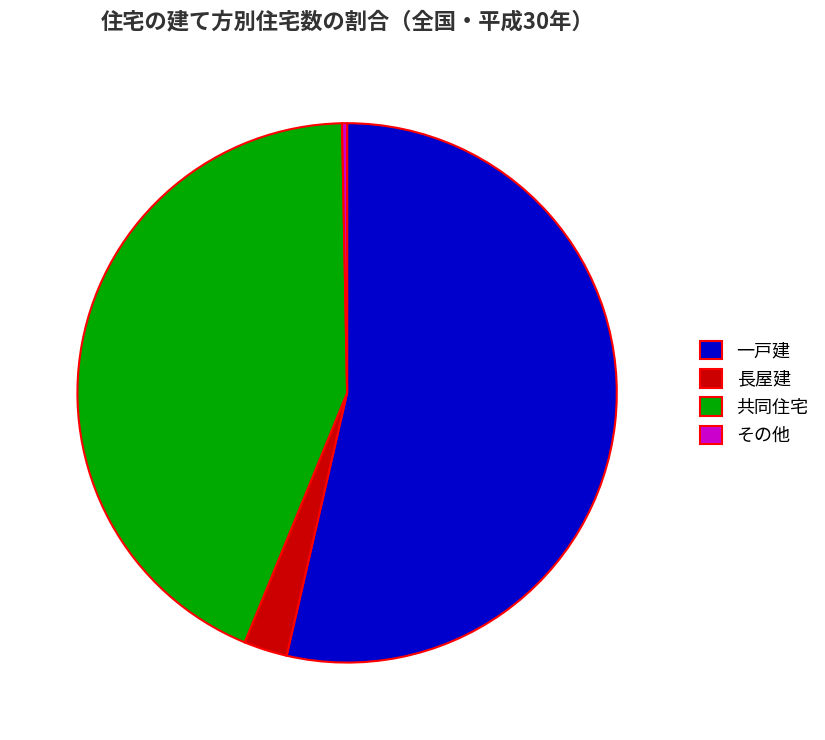

Is the sum of 共同住宅 and 一戸建 greater than half?

Yes